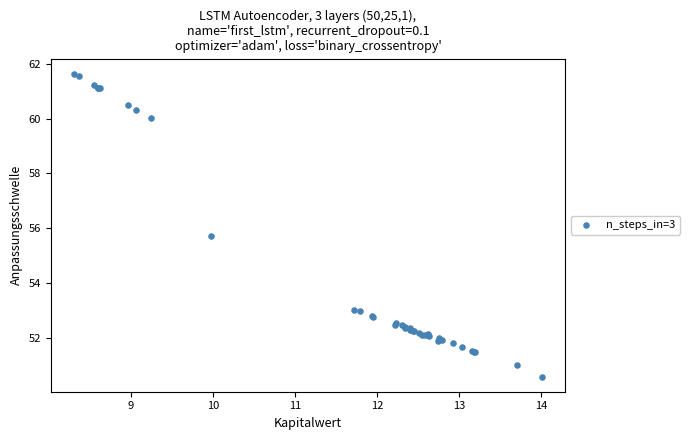

What Y value in the scatter plot is closest to 56?

55.7